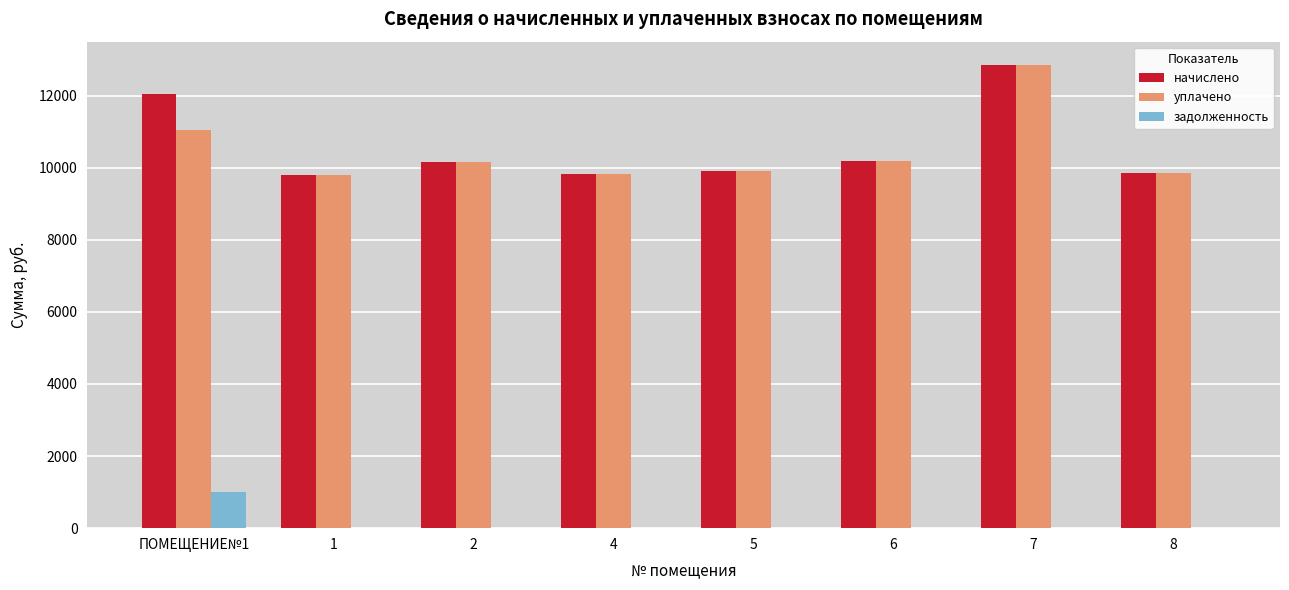

Does the chart contain stacked bars?

No